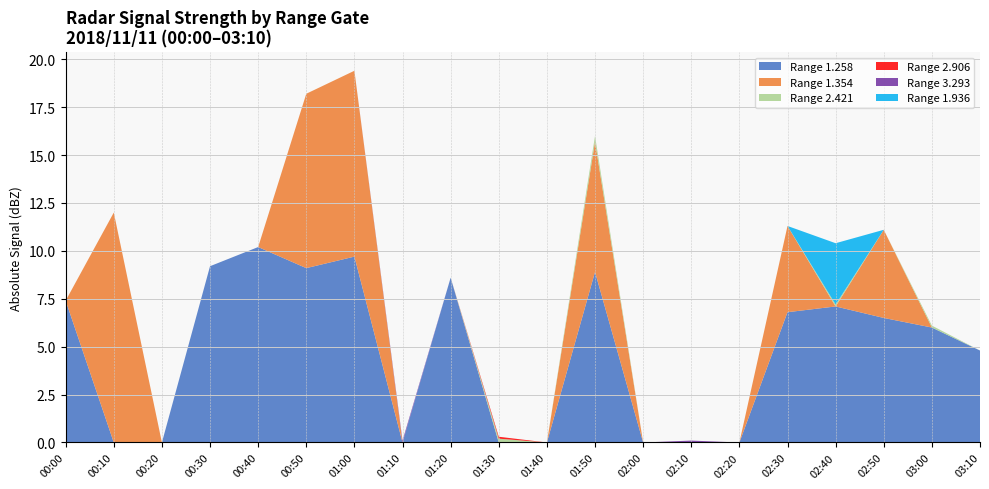

What is the highest value of the Range 1.258 series?

10.2